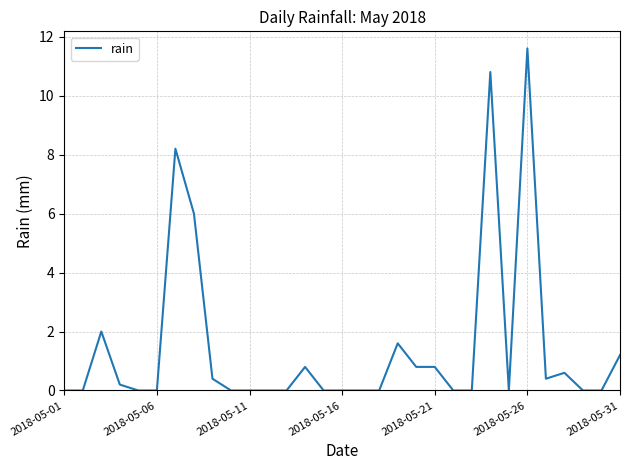

Is this an area chart (filled region under the line)?

No